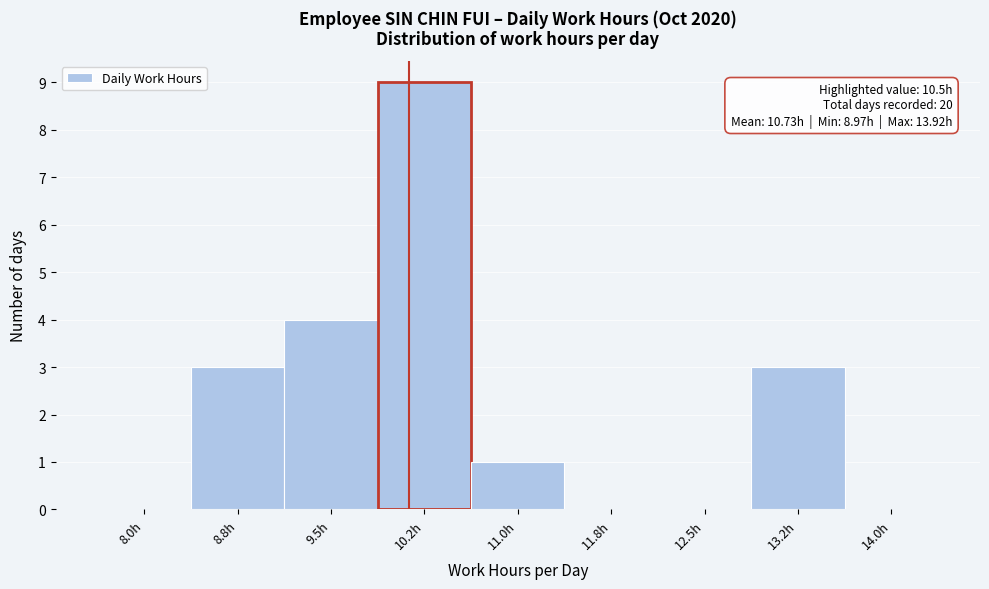

Reading right to left, what are all the values shown in this chart?

14.0h=0	13.2h=3	12.5h=0	11.8h=0	11.0h=1	10.2h=9	9.5h=4	8.8h=3	8.0h=0